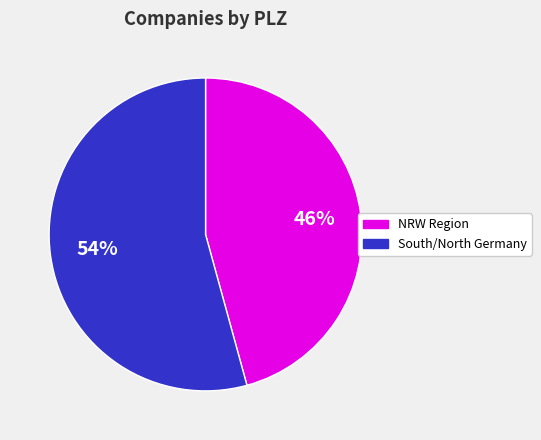

Do South/North Germany and NRW Region together represent more than half of the pie?

Yes